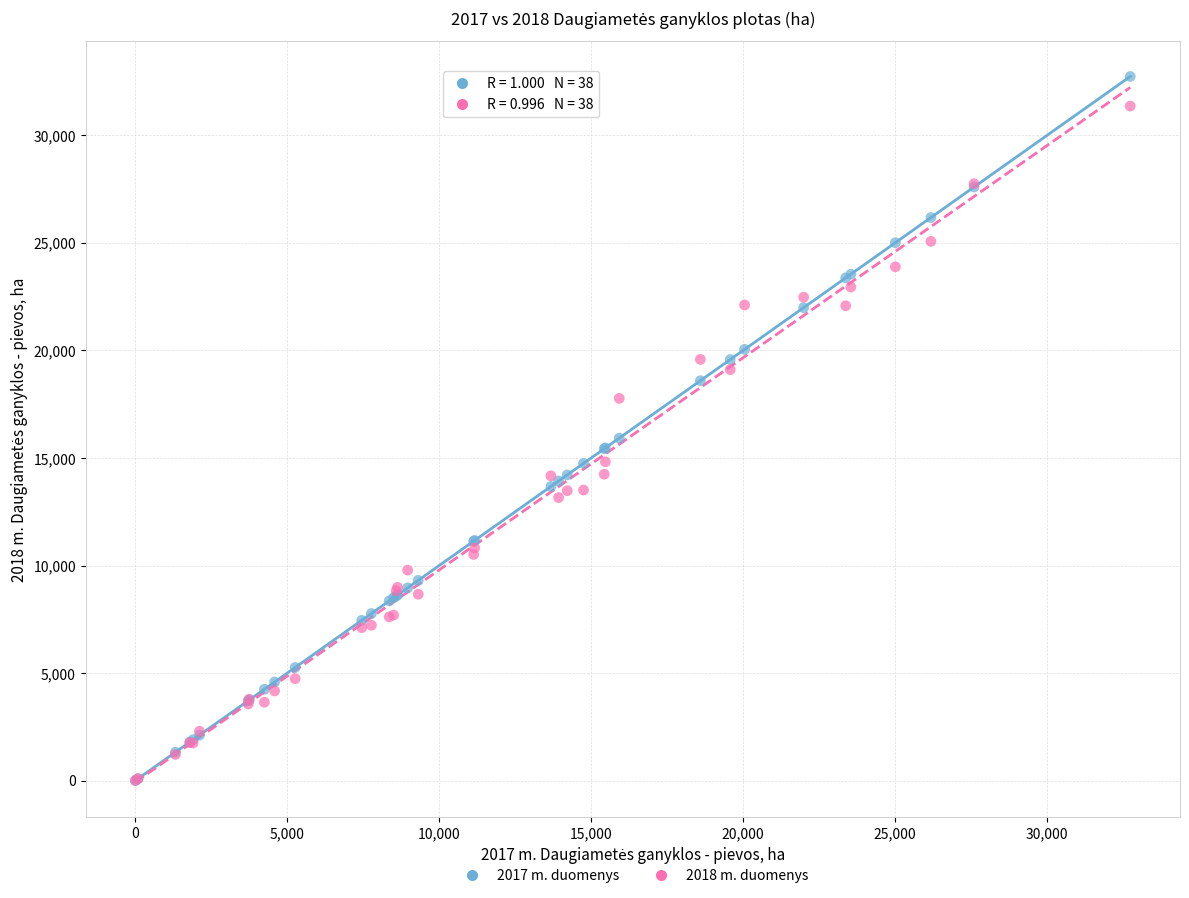

Across all series, what Y value is closest to 16371?

15924.0